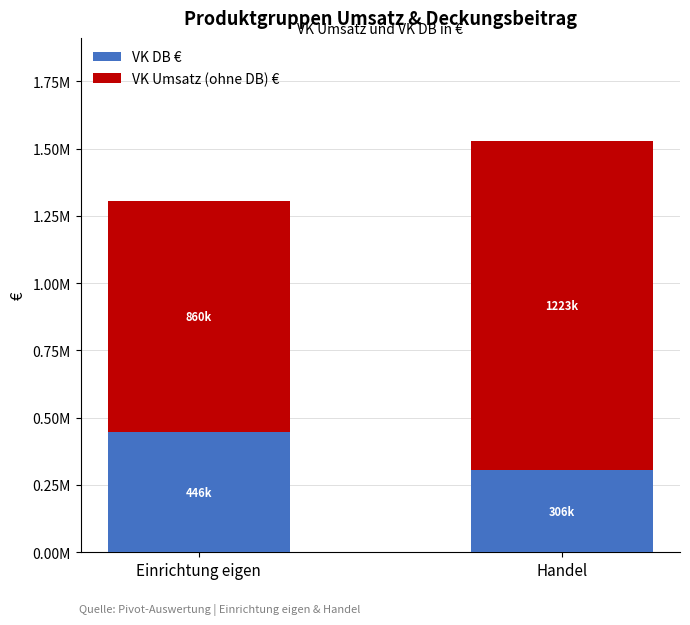

What are all the series names shown in the legend?

VK DB €, VK Umsatz (ohne DB) €